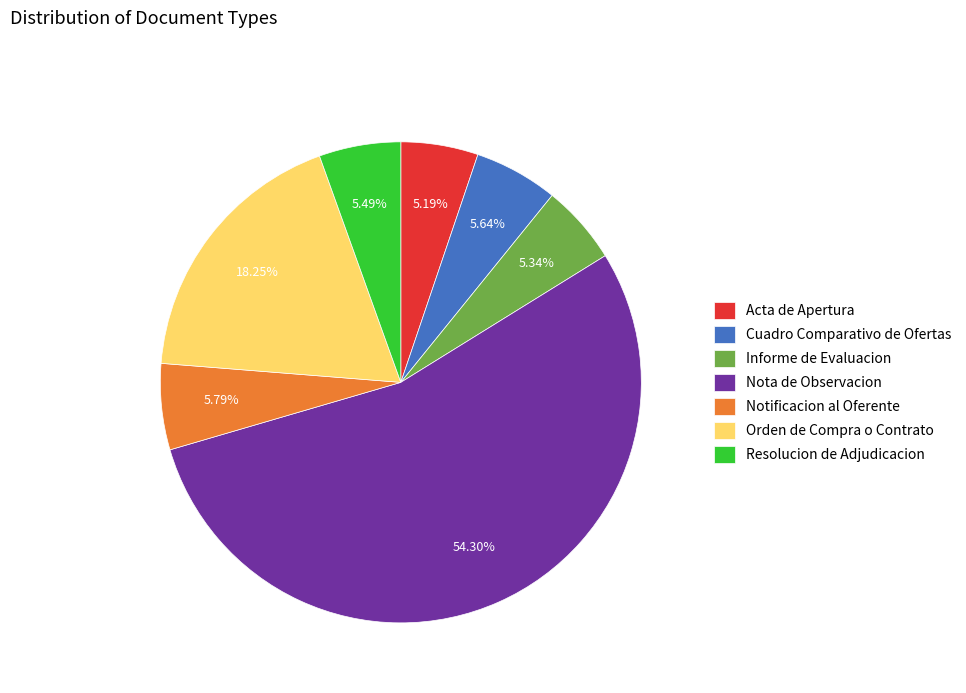

How many segments does this pie chart have?

7